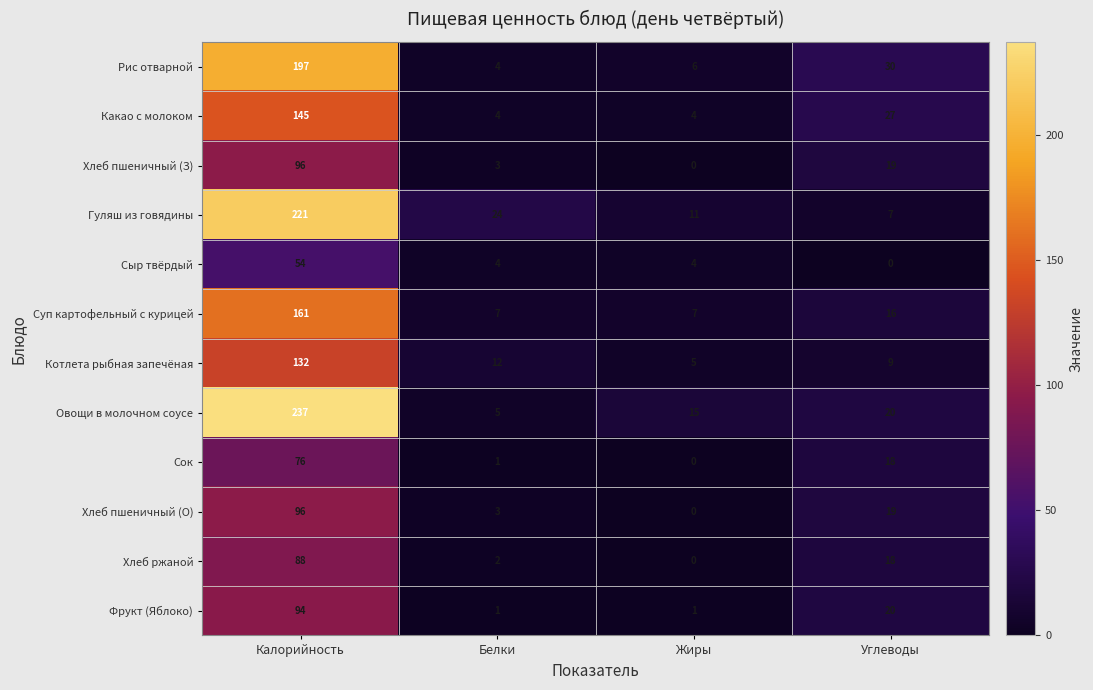

The value of Сыр твёрдый at Жиры is 5. True or false?

False